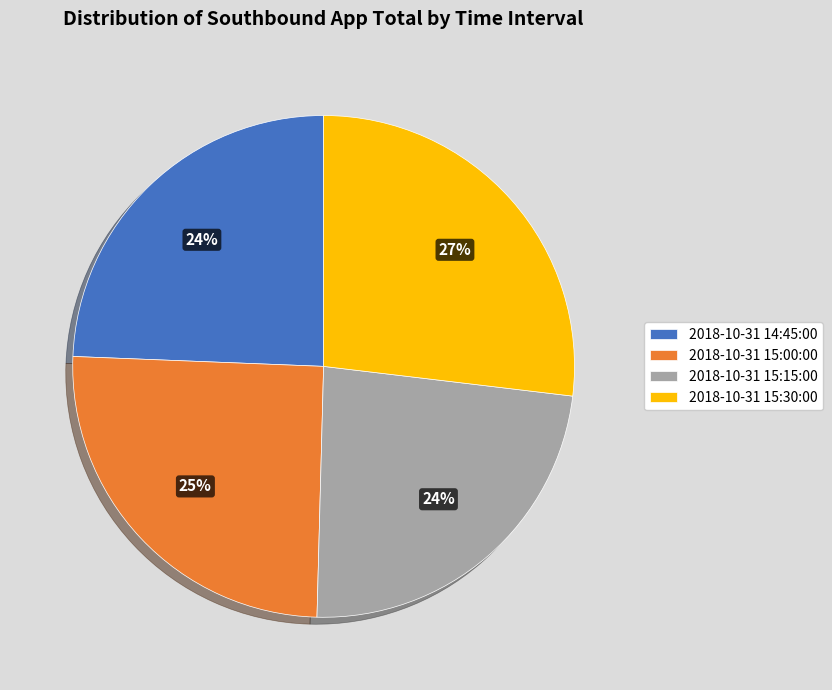

True or false: 2018-10-31 15:30:00 accounts for 27% of the total.

True